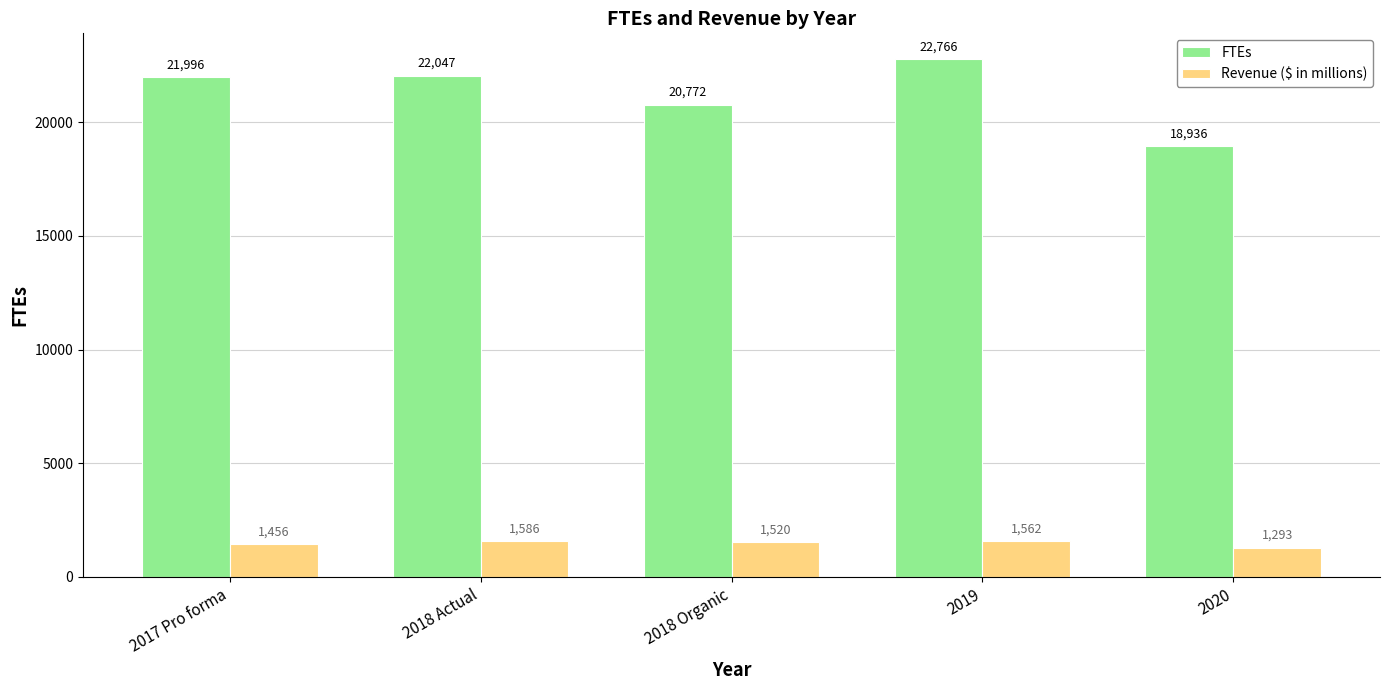

The FTEs series shows 20772.0 at 2018 Organic. True or false?

True